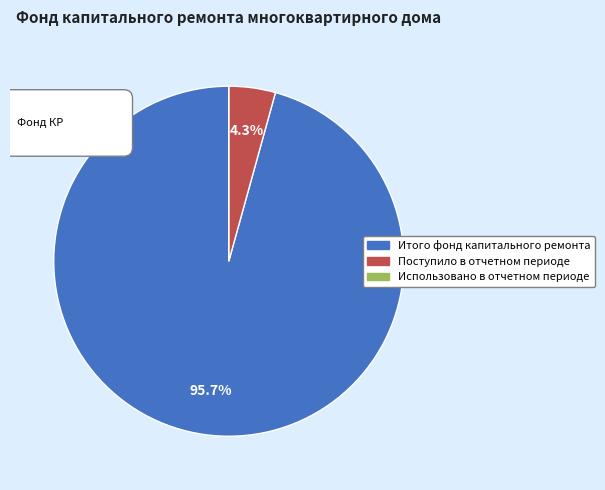

Rank the categories by value from highest to lowest.

Итого фонд капитального ремонта, Поступило в отчетном периоде, Использовано в отчетном периоде